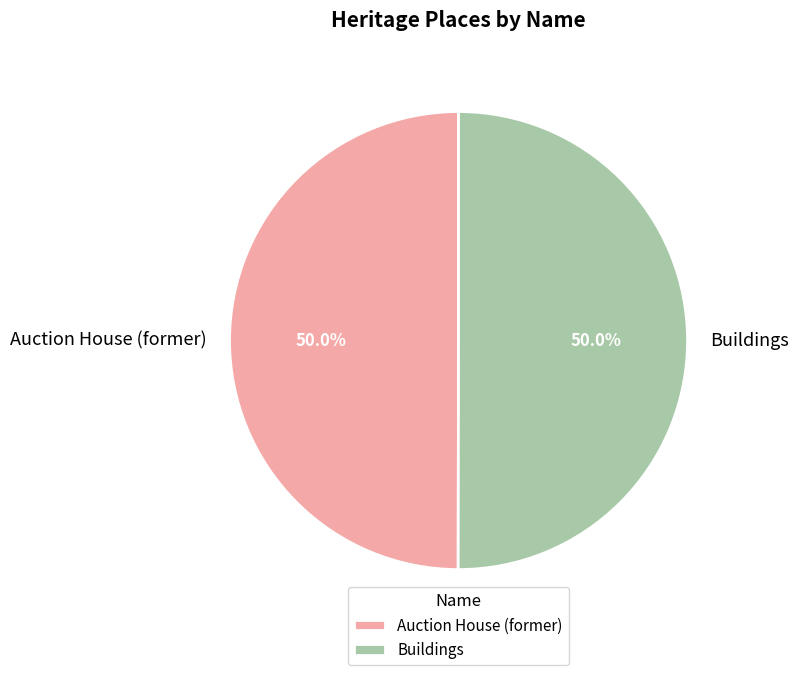

Approximately how many times larger is the value at Buildings compared to Auction House (former)?

1.0